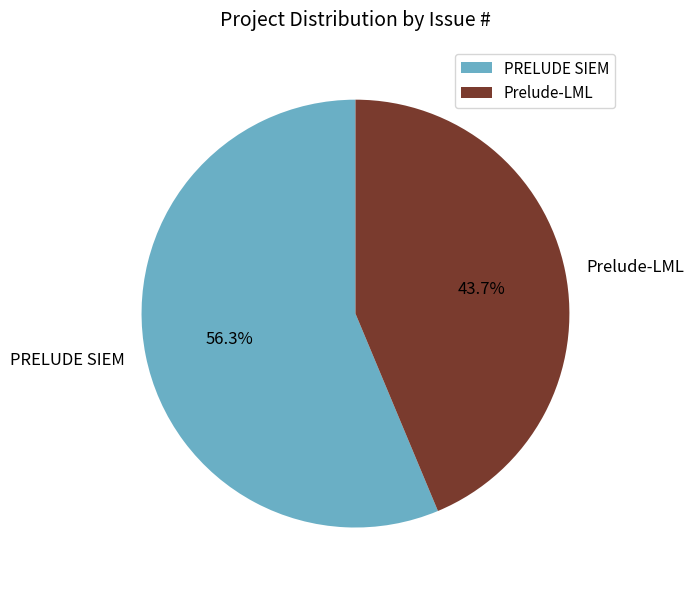

Does PRELUDE SIEM account for over 50% of the chart?

Yes